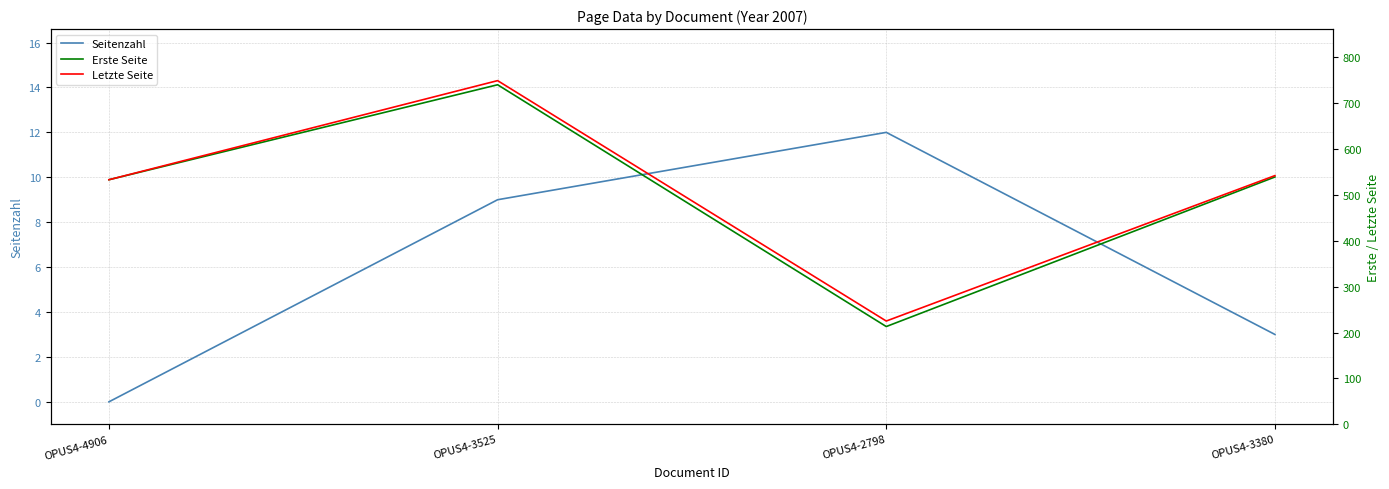

True or false: Letzte Seite and Erste Seite cross at least once.

False